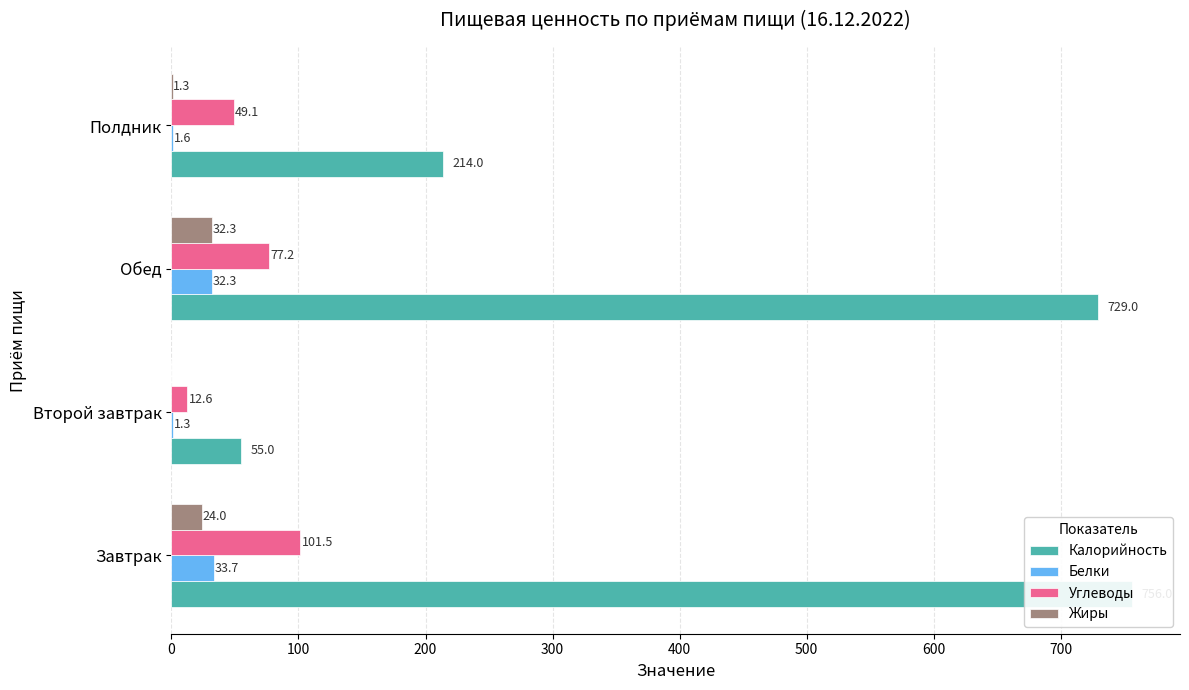

What is the maximum value shown in the chart?

756.0